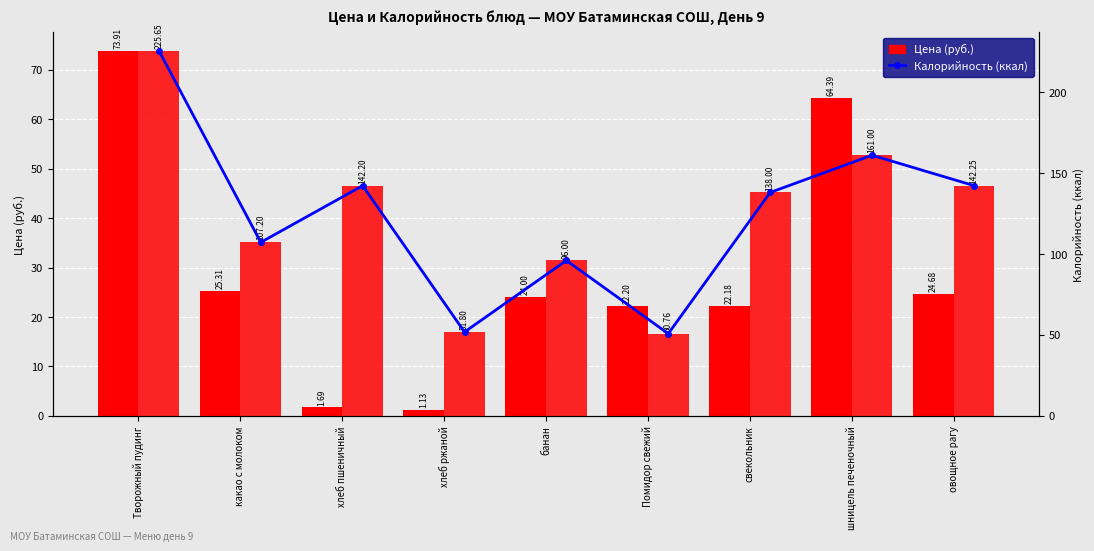

What is the label of the 9th bar from the right?

Творожный пудинг